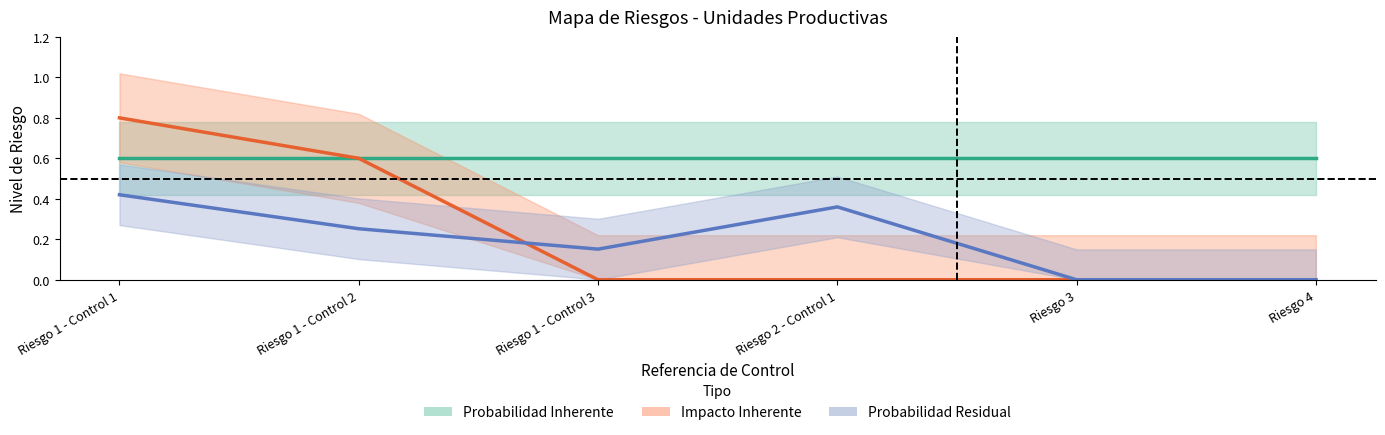

Which category has the lowest value in the Impacto Inherente series?

Riesgo 1 - Control 3